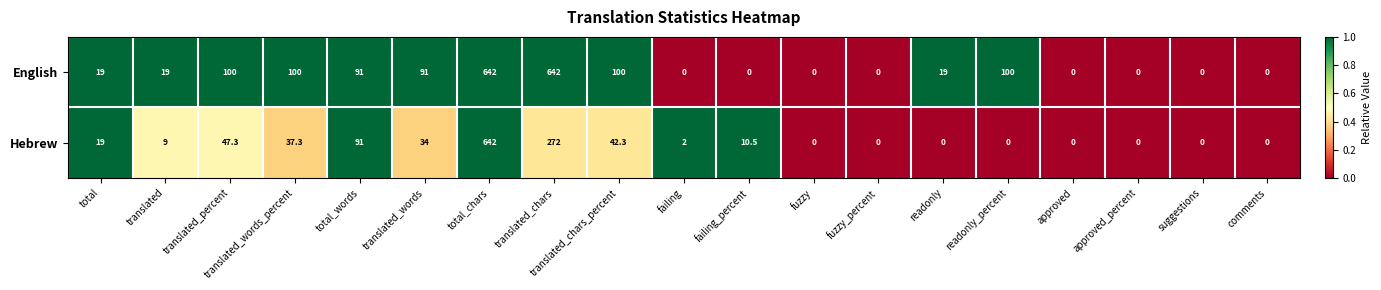

What is the spread (max minus min) of values at translated_percent?

52.7